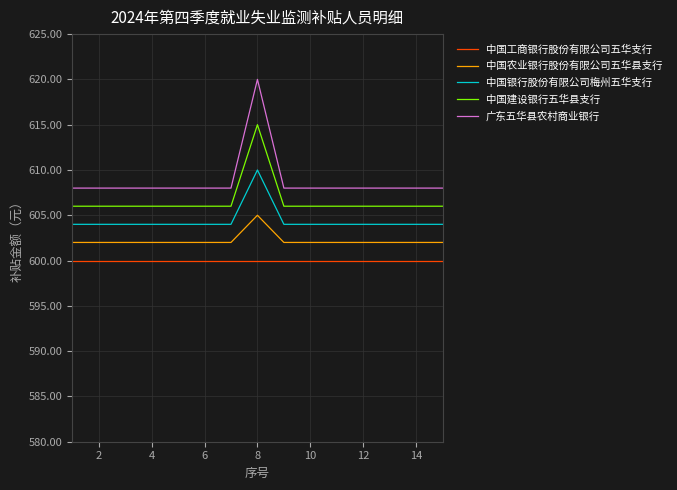

What is the greatest value displayed?

620